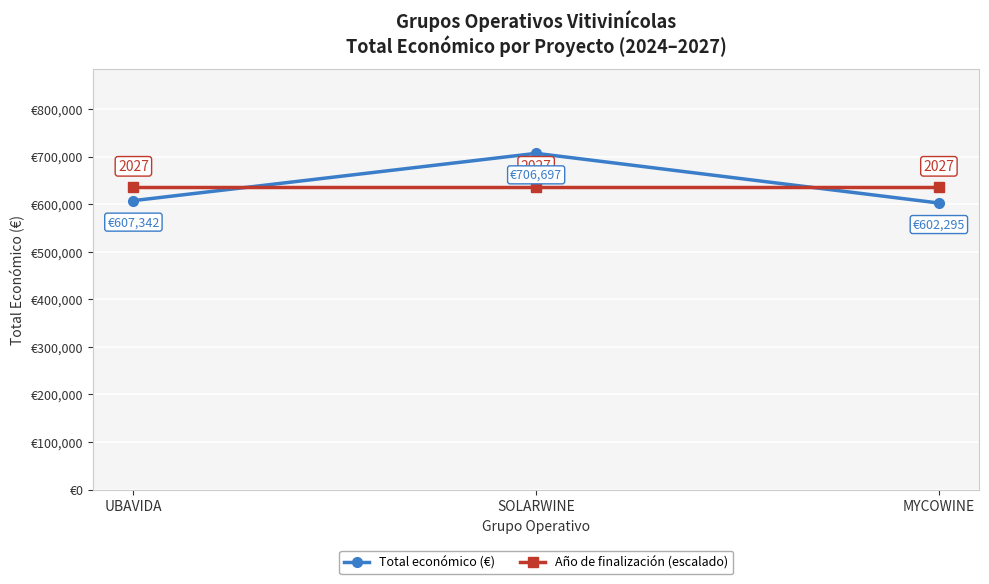

At which label is Total económico (€) closest to 654496?

UBAVIDA